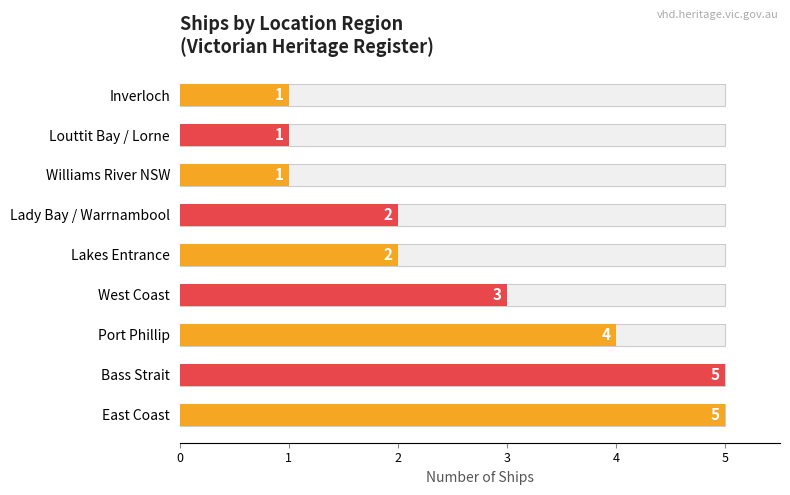

Is it true that the value at Lakes Entrance is 2?

True